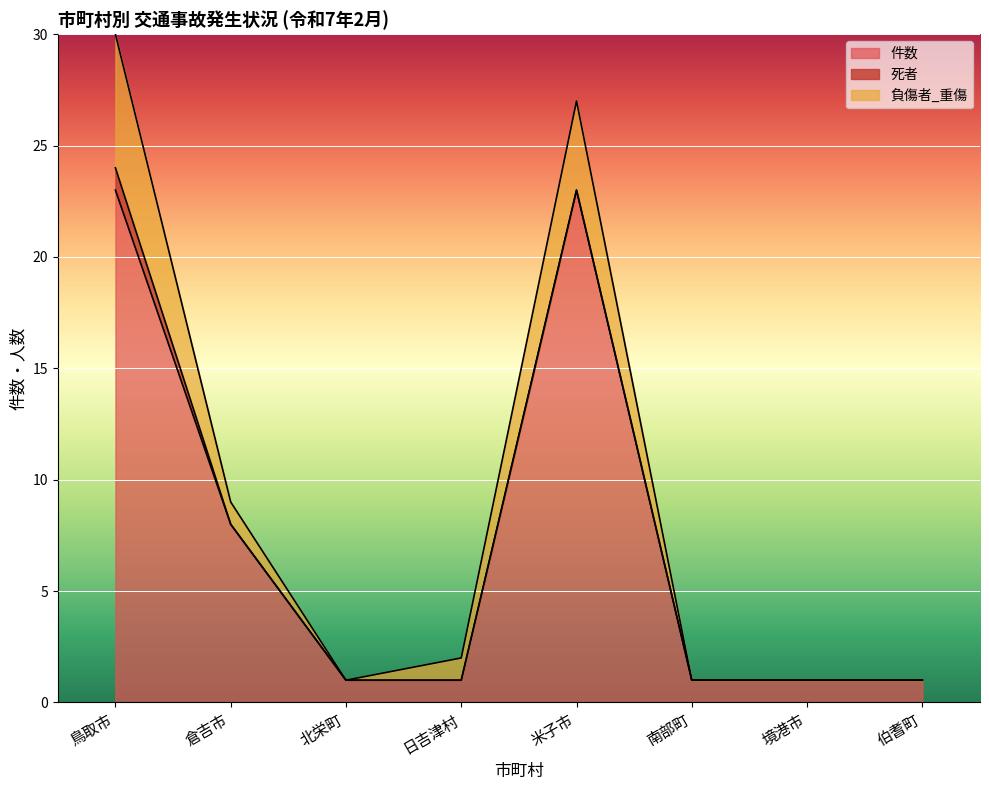

List the series in order of their peak value, highest first.

件数, 負傷者_重傷, 死者